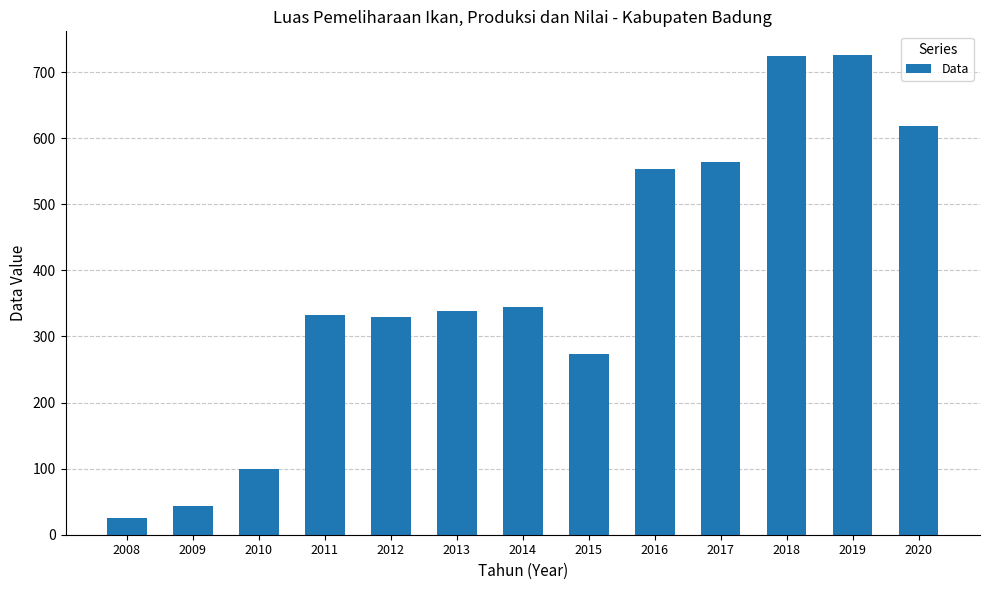

Count the number of data series in this chart.

1